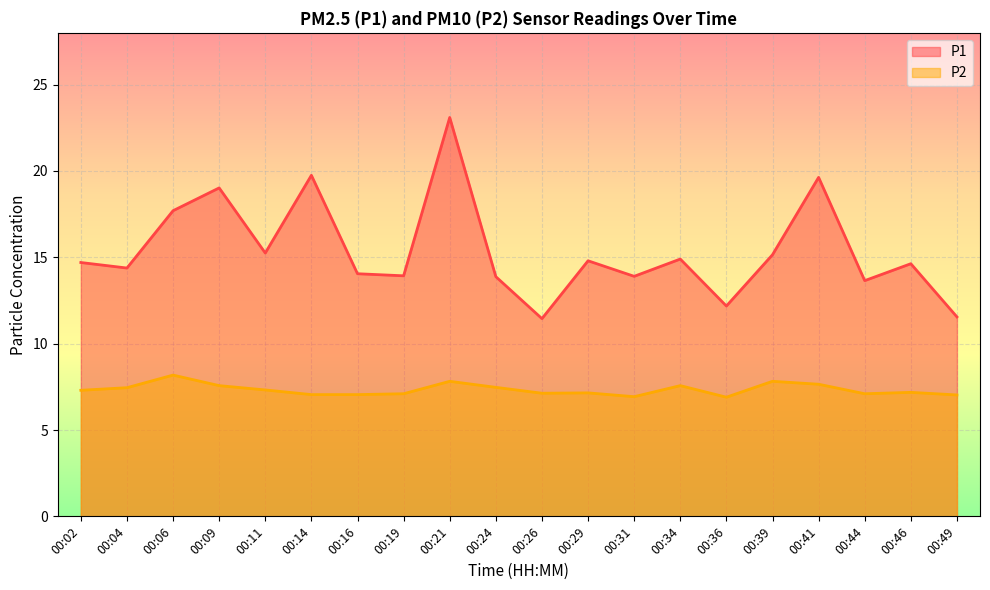

Reading left to right, extract all data points from this chart.

P1: 14.7	14.4	17.7	19.0	15.2	19.8	14.1	13.9	23.1	13.9	11.4	14.8	13.9	14.9	12.2	15.2	19.6	13.7	14.6	11.6
P2: 7.3	7.5	8.2	7.6	7.3	7.0	7.0	7.1	7.8	7.5	7.1	7.2	6.9	7.6	6.9	7.8	7.7	7.1	7.2	7.0